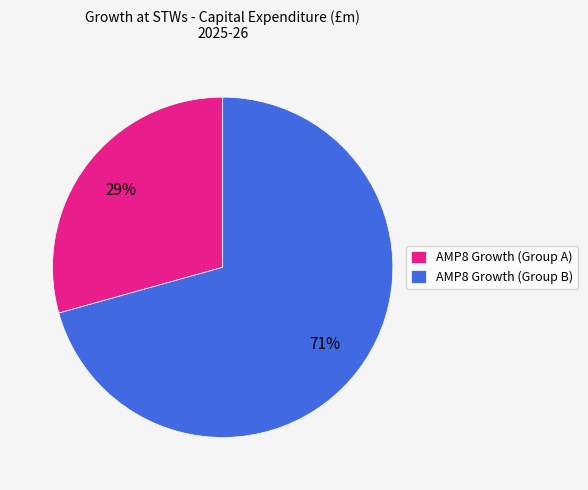

Which category has the biggest portion of the pie?

AMP8 Growth (Group B)